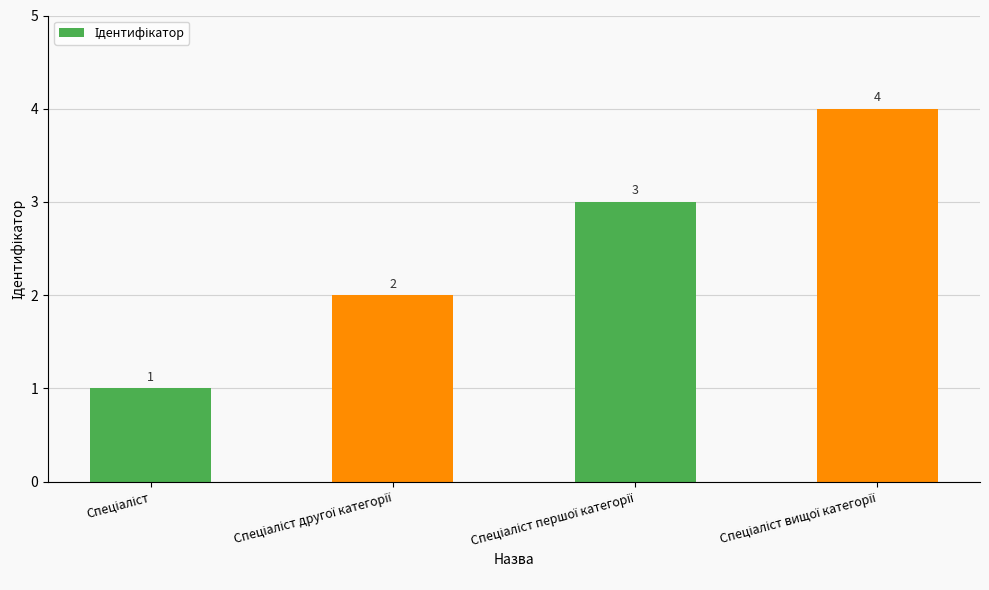

What is the difference between the maximum and minimum values?

3